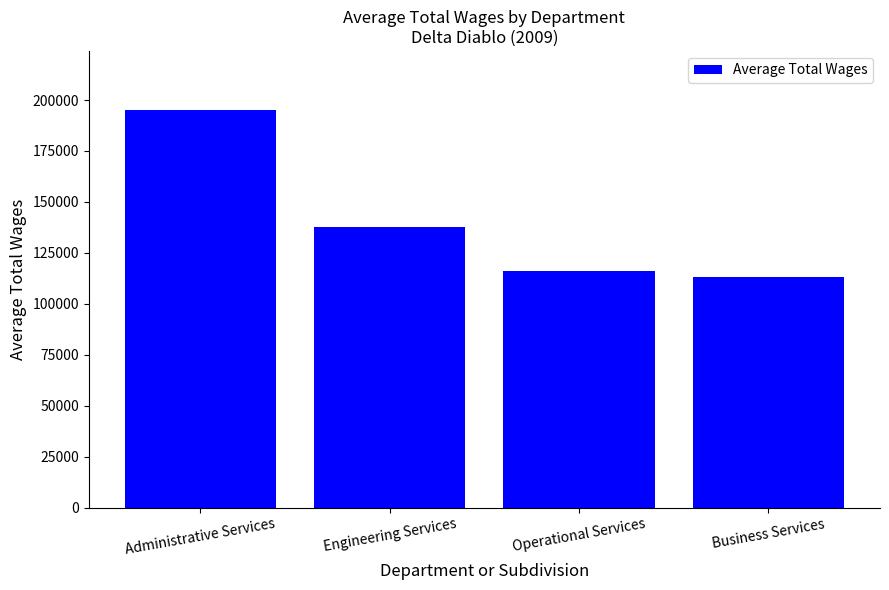

Does the chart contain stacked bars?

No